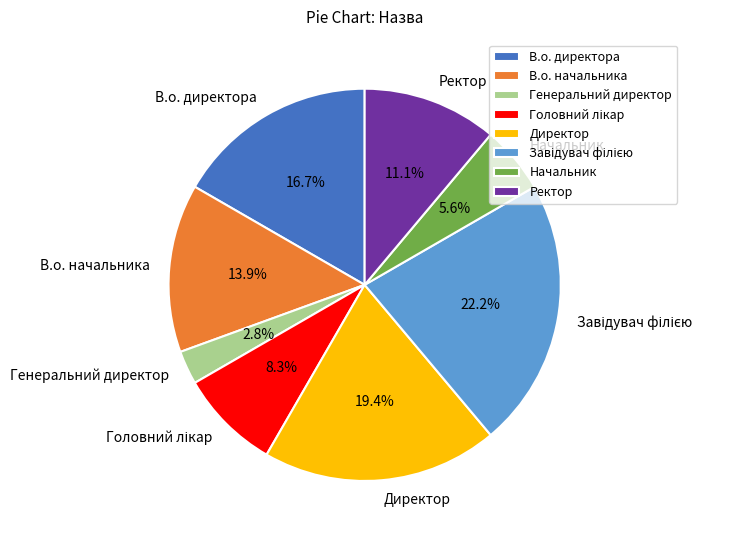

Combined, do Начальник and Директор account for over 50%?

No